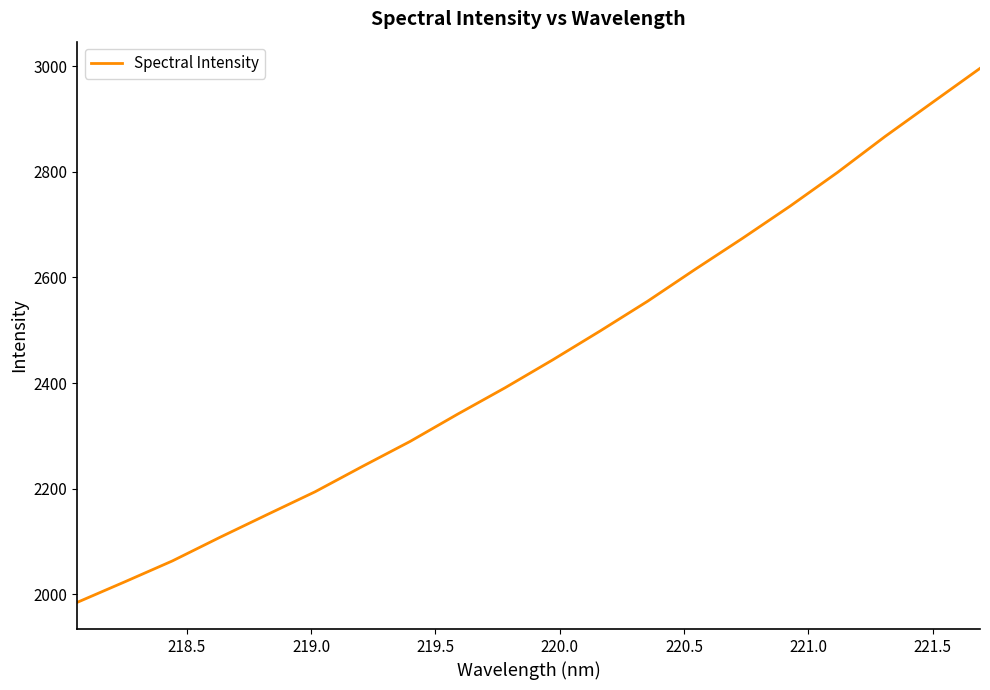

Does the chart have visible grid lines?

No